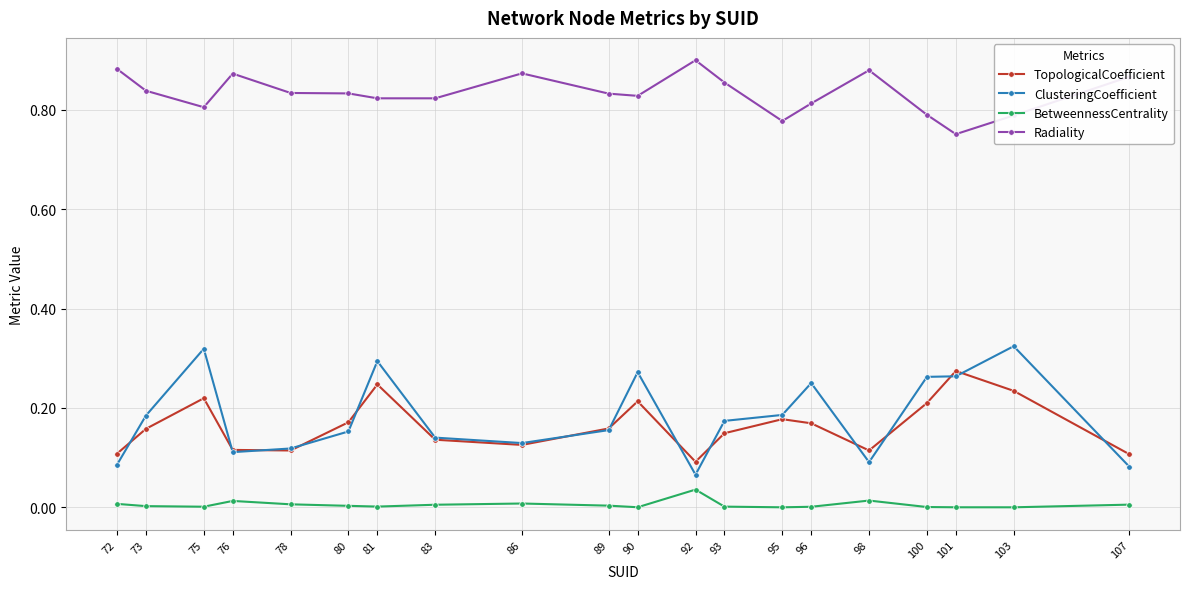

Is it true that BetweennessCentrality equals 0.0 at 107?

True